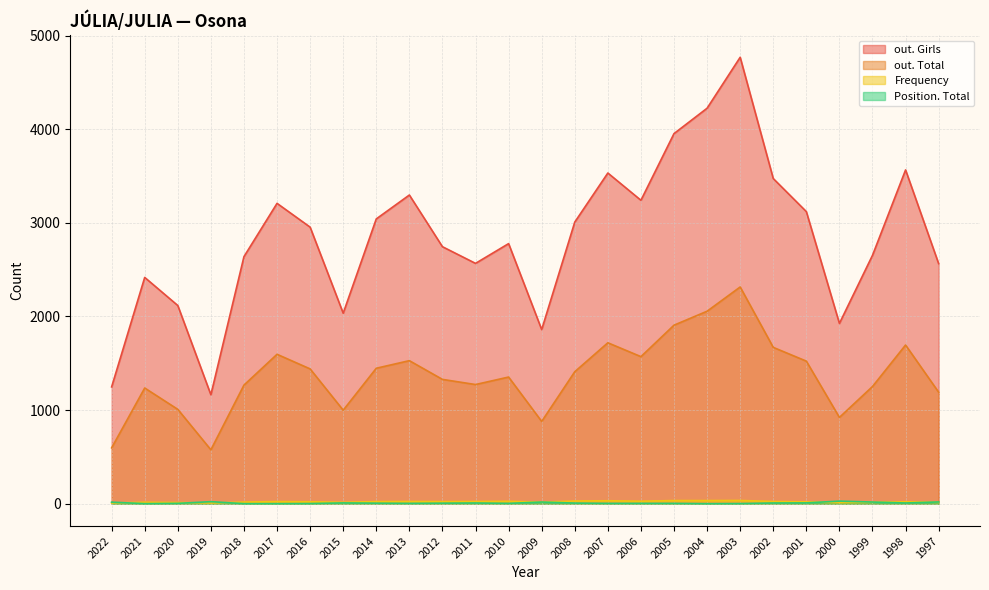

Which series has the largest total across all categories?

out. Girls